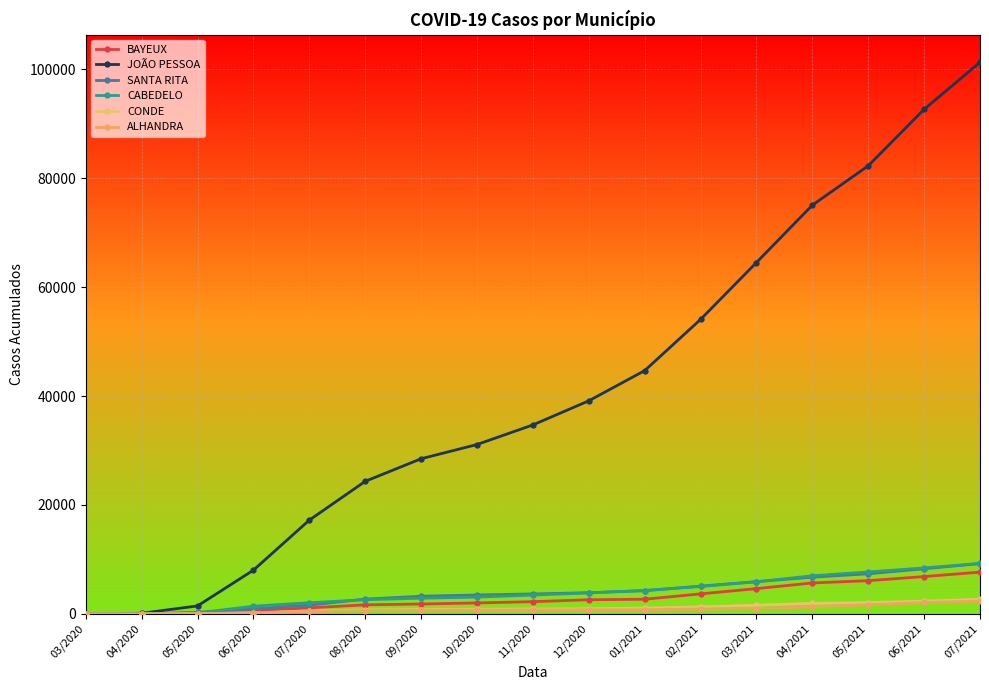

List the series in order of their peak value, highest first.

JOÃO PESSOA, CABEDELO, SANTA RITA, BAYEUX, CONDE, ALHANDRA